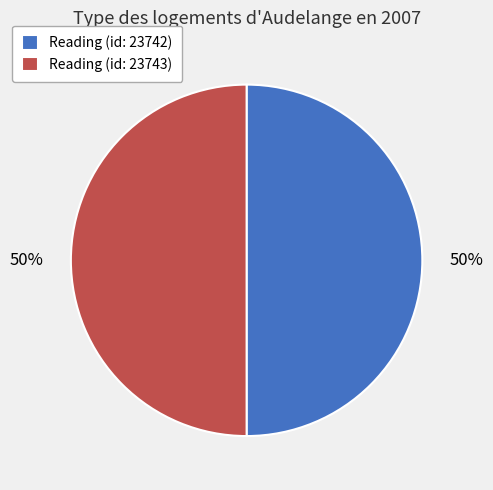

How many slices are in this pie chart?

2